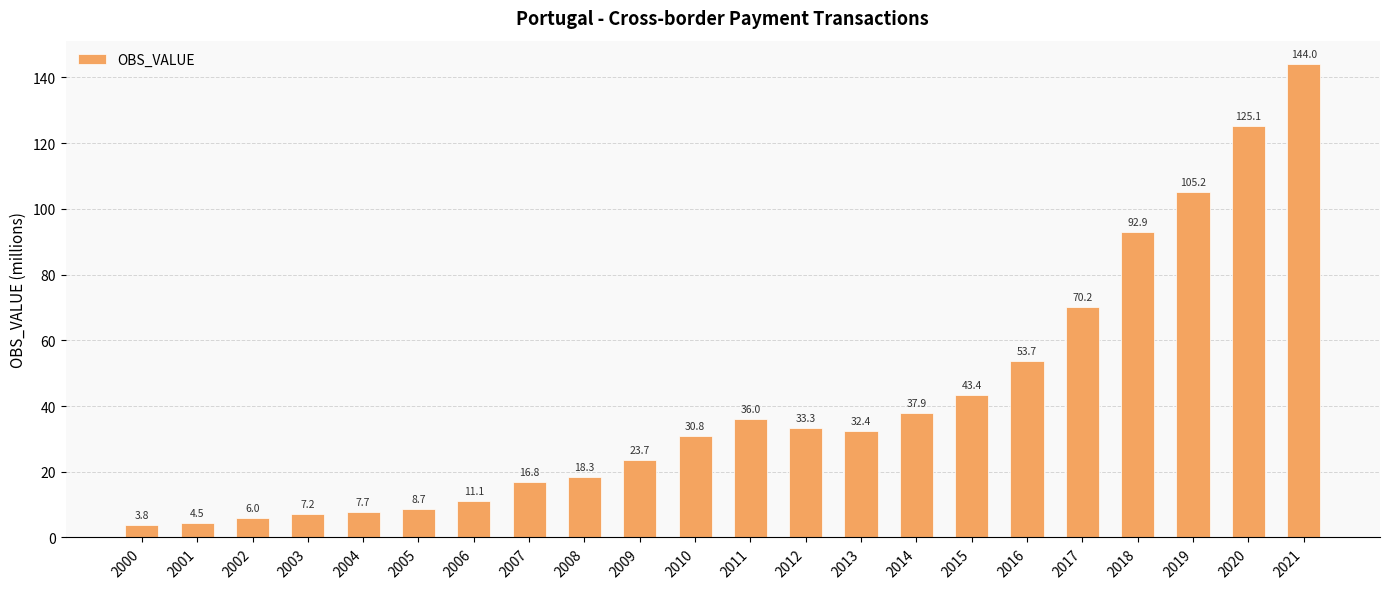

Where is the data nearest to the value 73?

2017